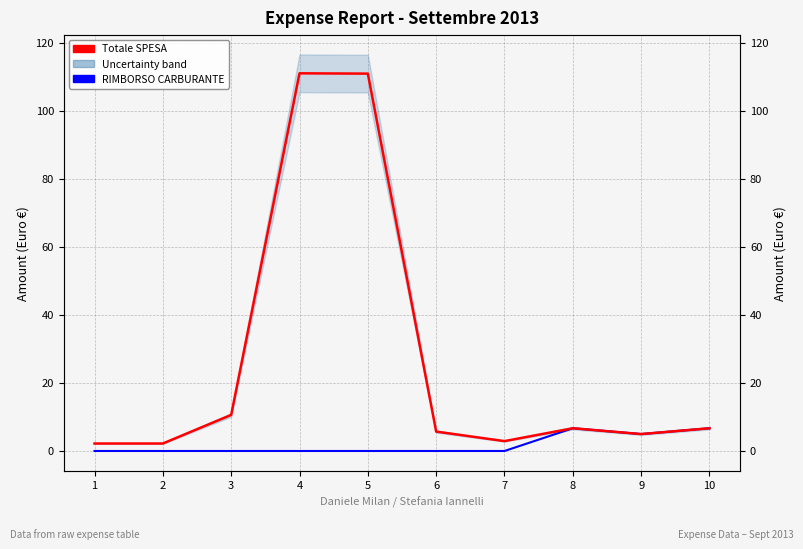

What is the approximate value of Totale SPESA at 8?

6.7